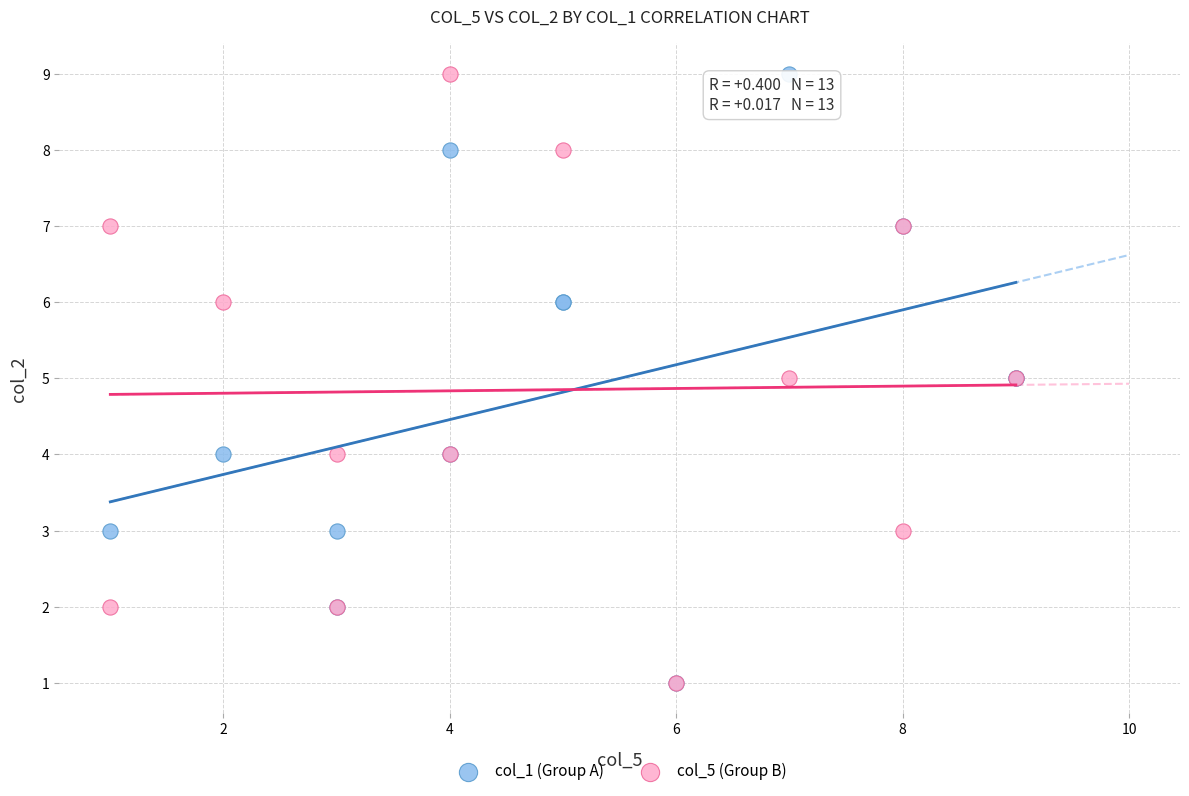

What are all the series names shown in the legend?

col_1 (Group A), col_5 (Group B)